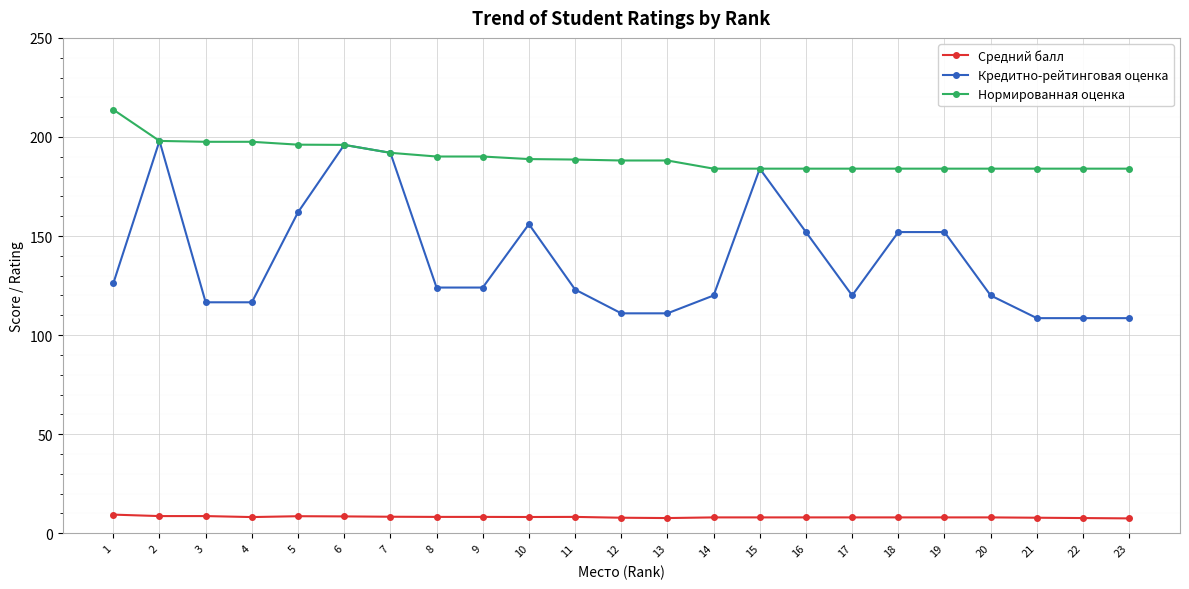

The value of Нормированная оценка at 13 is 188.1. True or false?

True